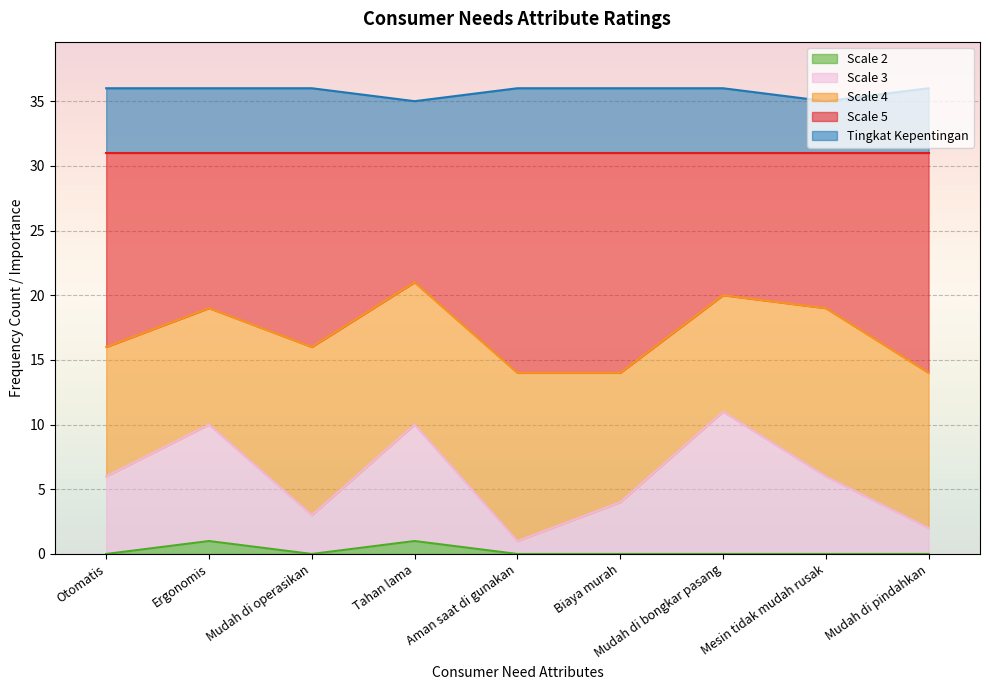

The Scale 2 series shows 1 at Tahan lama. True or false?

True